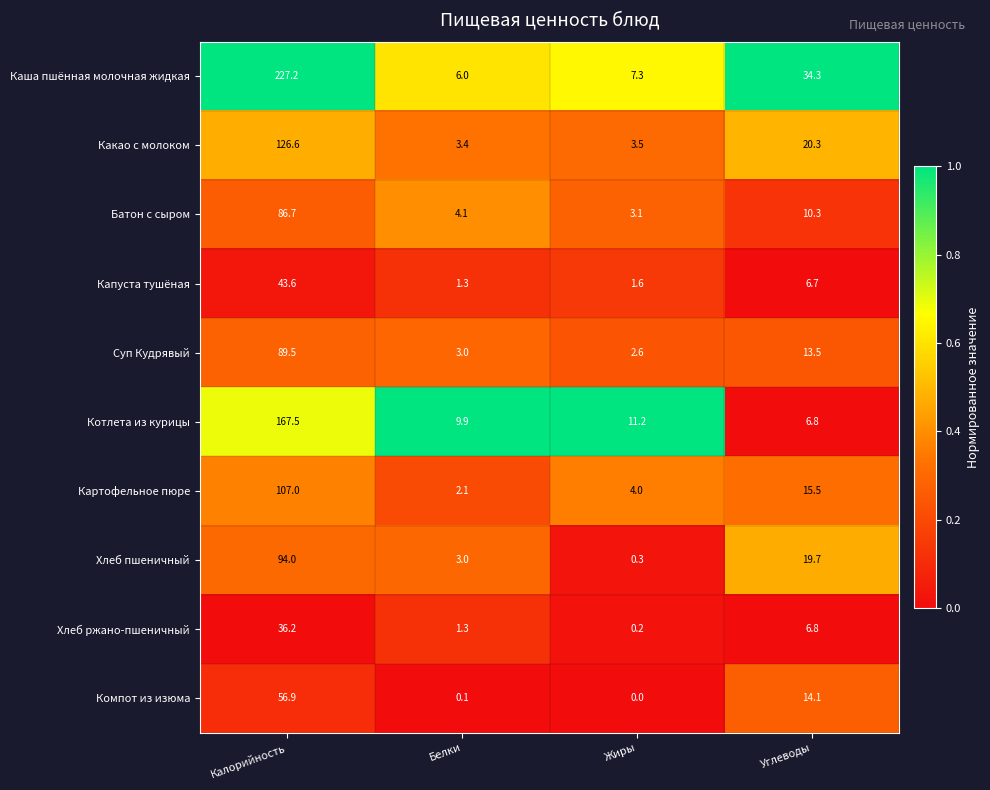

Which series changed the most between Калорийность and Белки?

Каша пшённая молочная жидкая